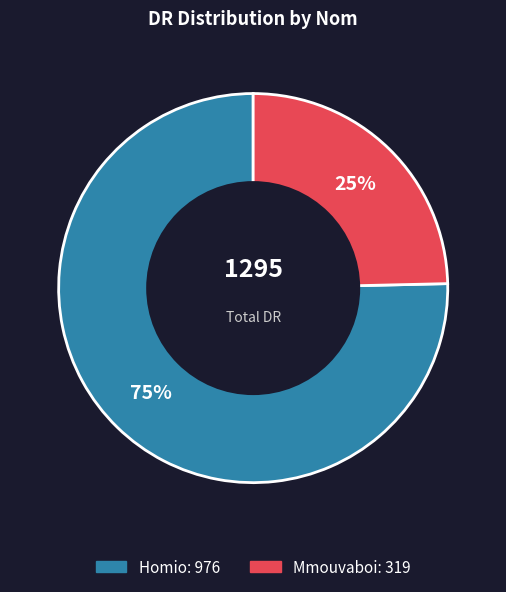

To the nearest percent, what is the combined percentage of Homio and Mmouvaboi?

100%